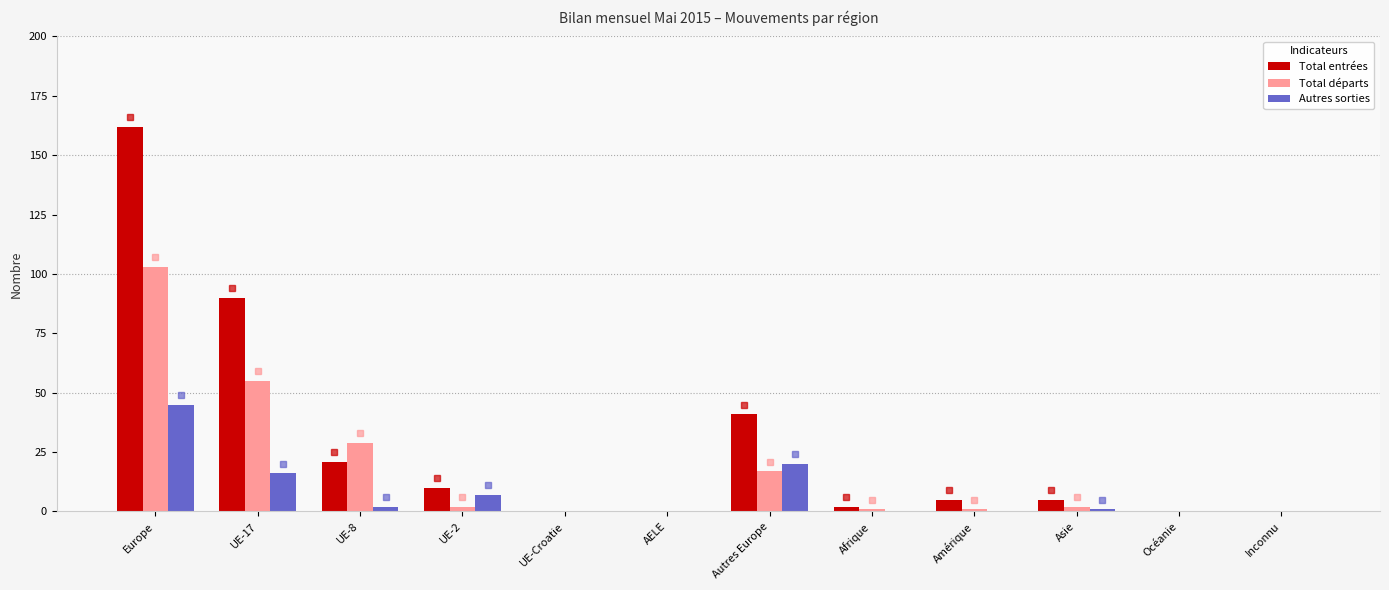

Are the bars horizontal?

No